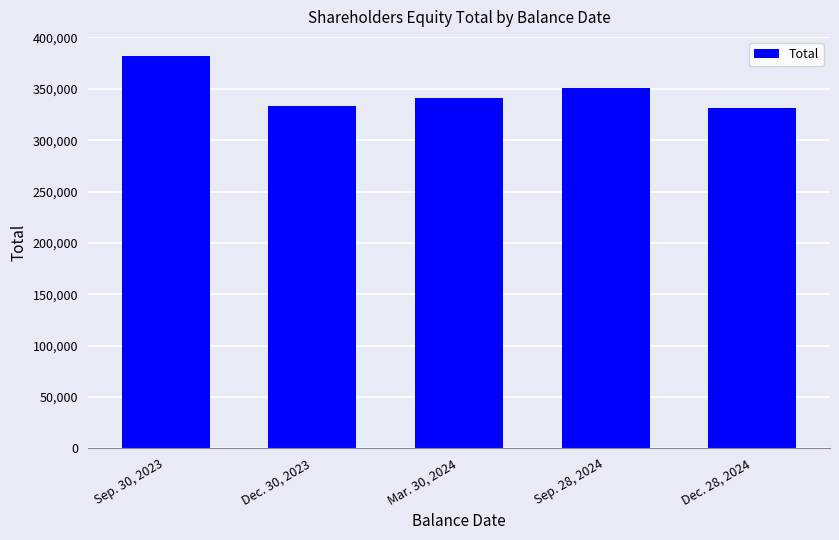

True or false: the data shows 340621 at Mar. 30, 2024.

True